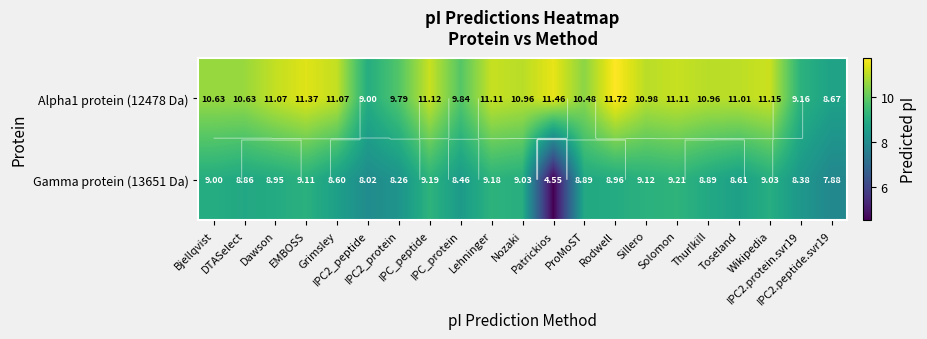

Rank the series by their average value, from highest to lowest.

Alpha1 protein (12478 Da), Gamma protein (13651 Da)